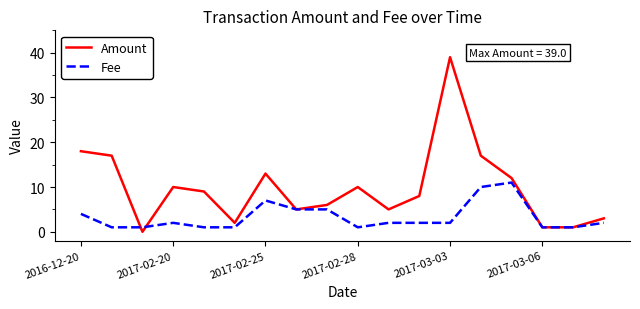

Which series has the largest total across all categories?

Amount